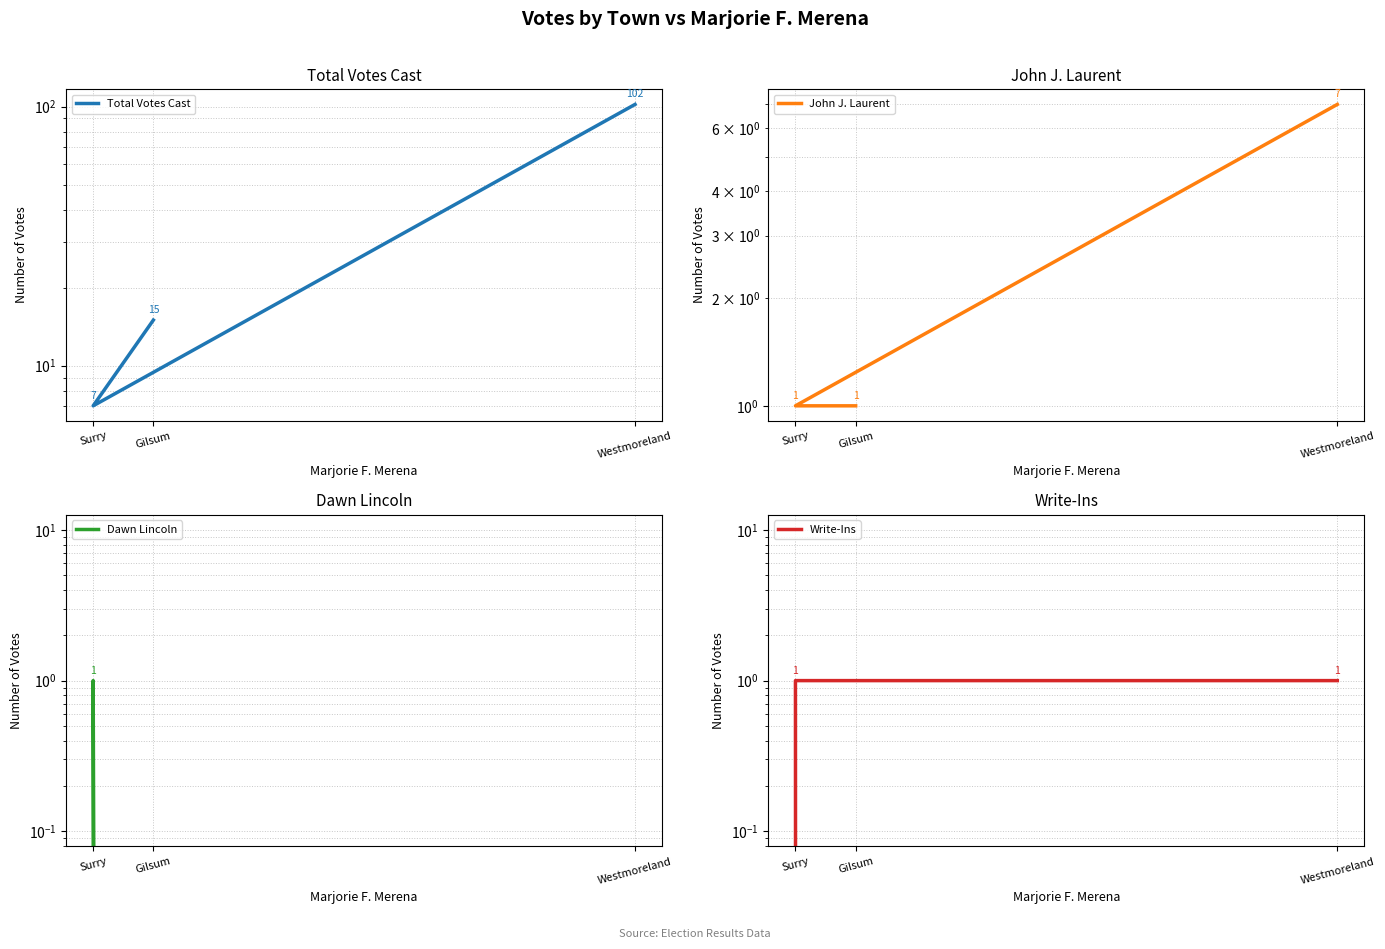

Is the value of Total Votes Cast at Westmoreland greater than the value of John J. Laurent at Westmoreland?

Yes